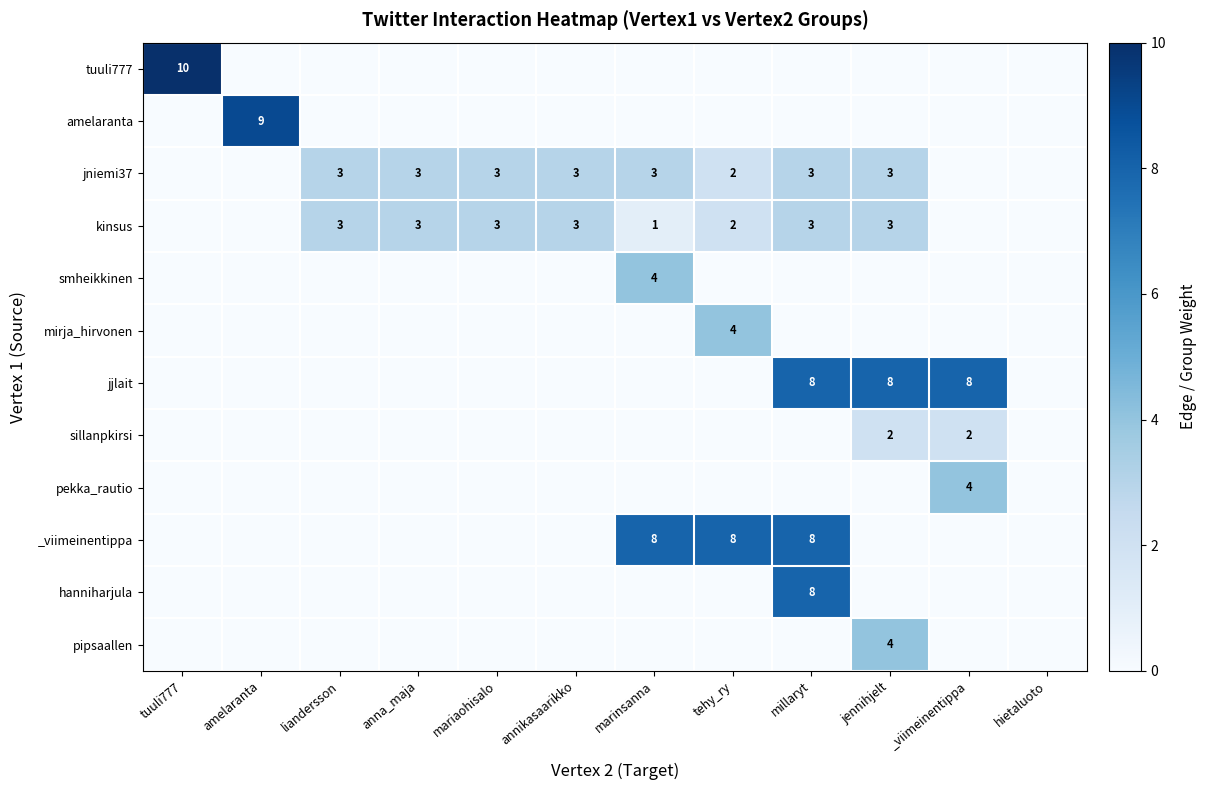

The value of _viimeinentippa at tehy_ry is 12. True or false?

False